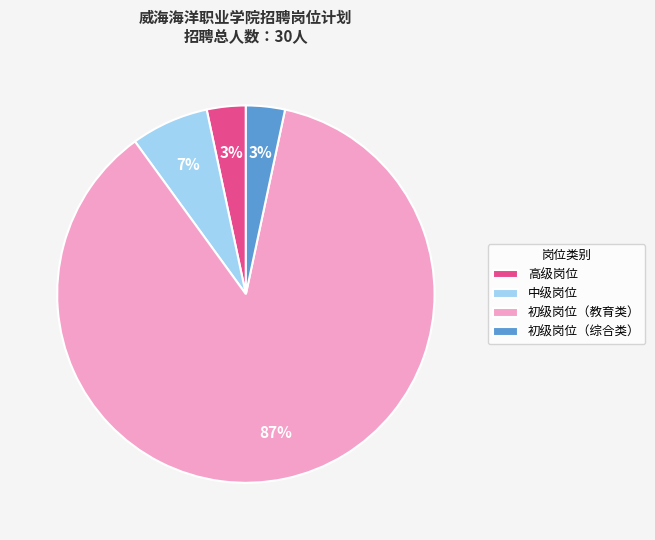

How many segments does this pie chart have?

4